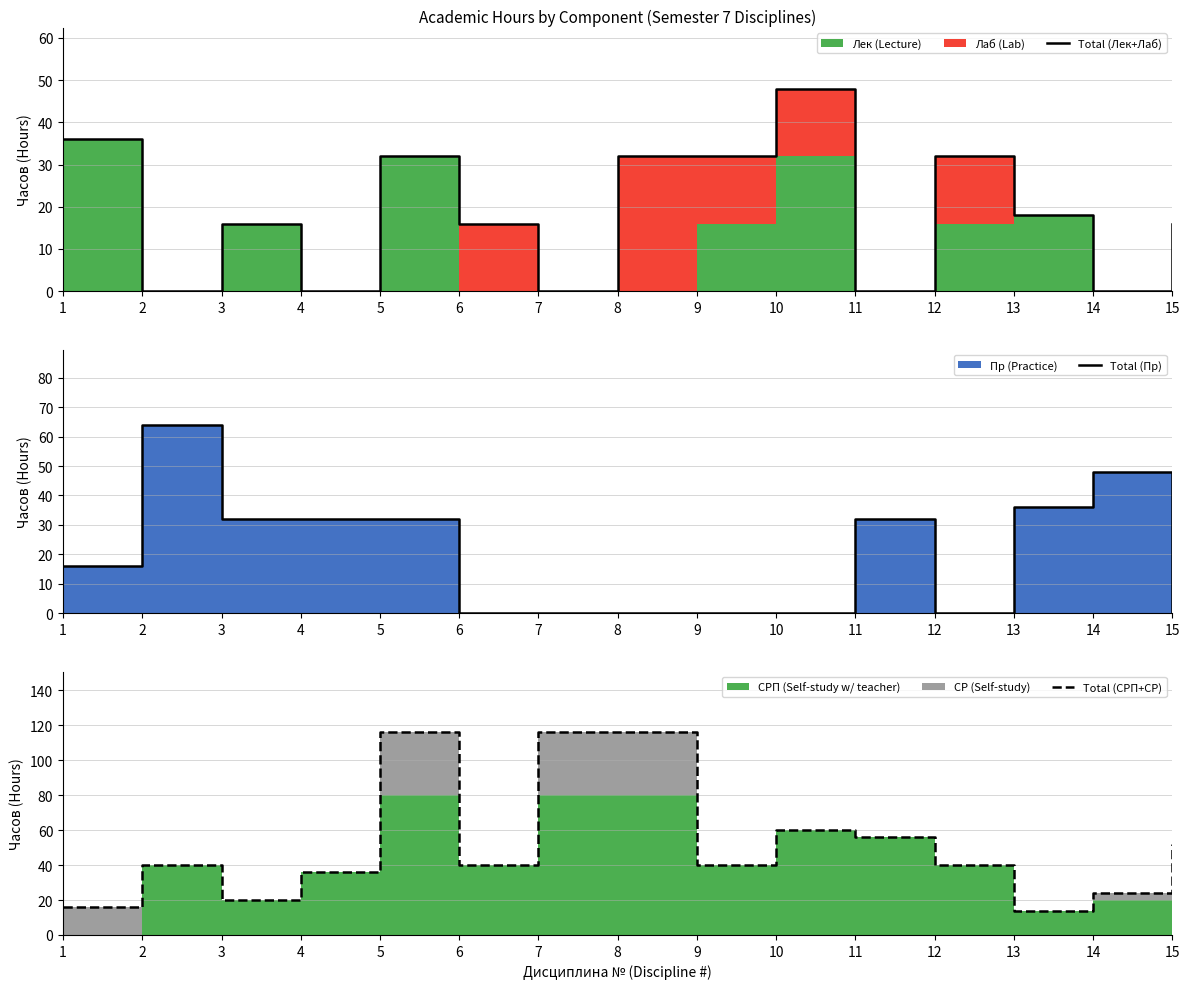

Reading left to right, what are all the values shown in this chart?

Total (Лек+Лаб): 1=36	2=0	3=16	4=0	5=32	6=16	7=0	8=32	9=32	10=48	11=0	12=32	13=18	14=0	15=16
Total (Пр): 1=16	2=64	3=32	4=32	5=32	6=0	7=0	8=0	9=0	10=0	11=32	12=0	13=36	14=48	15=0
Total (СРП+СР): 1=16	2=40	3=20	4=36	5=116	6=40	7=116	8=116	9=40	10=60	11=56	12=40	13=14	14=24	15=52